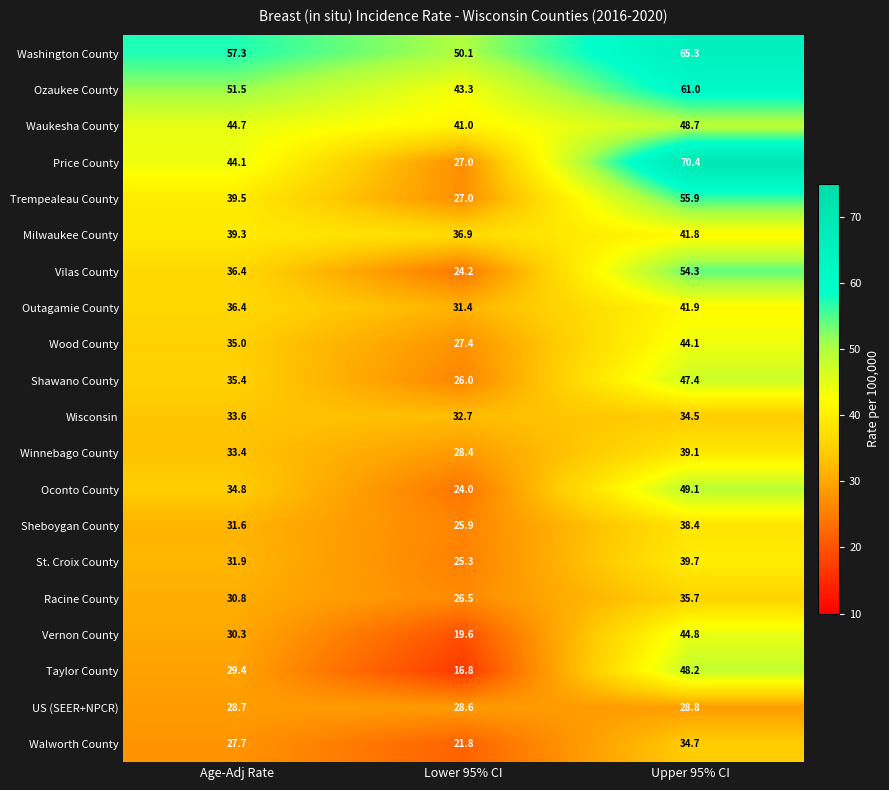

List the series in order of their peak value, lowest first.

US (SEER+NPCR), Wisconsin, Walworth County, Racine County, Sheboygan County, Winnebago County, St. Croix County, Milwaukee County, Outagamie County, Wood County, Vernon County, Shawano County, Taylor County, Waukesha County, Oconto County, Vilas County, Trempealeau County, Ozaukee County, Washington County, Price County